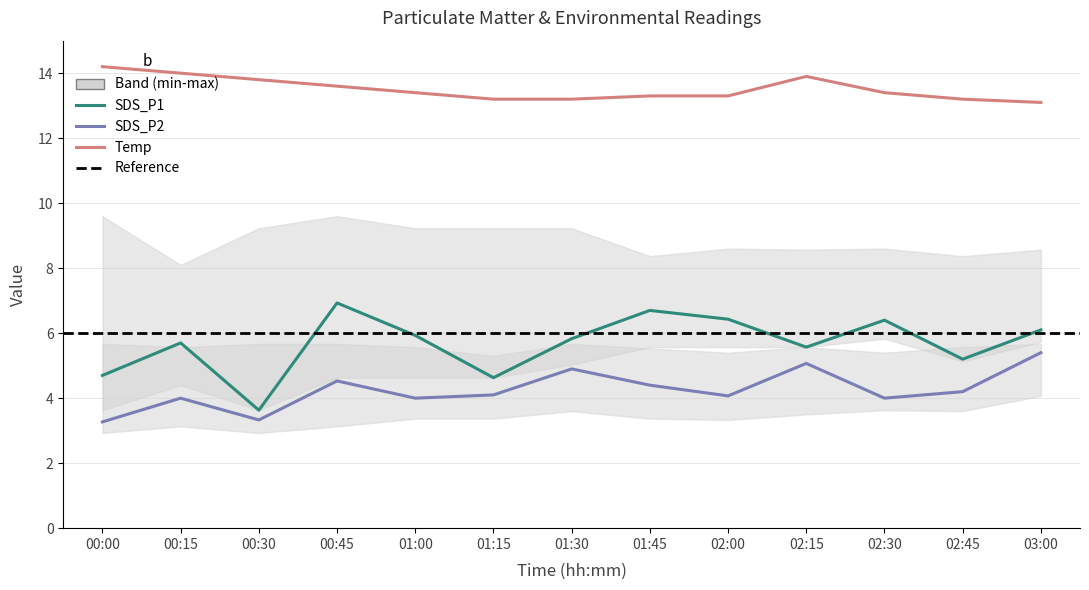

At which category is the sum across all series the highest?

00:45